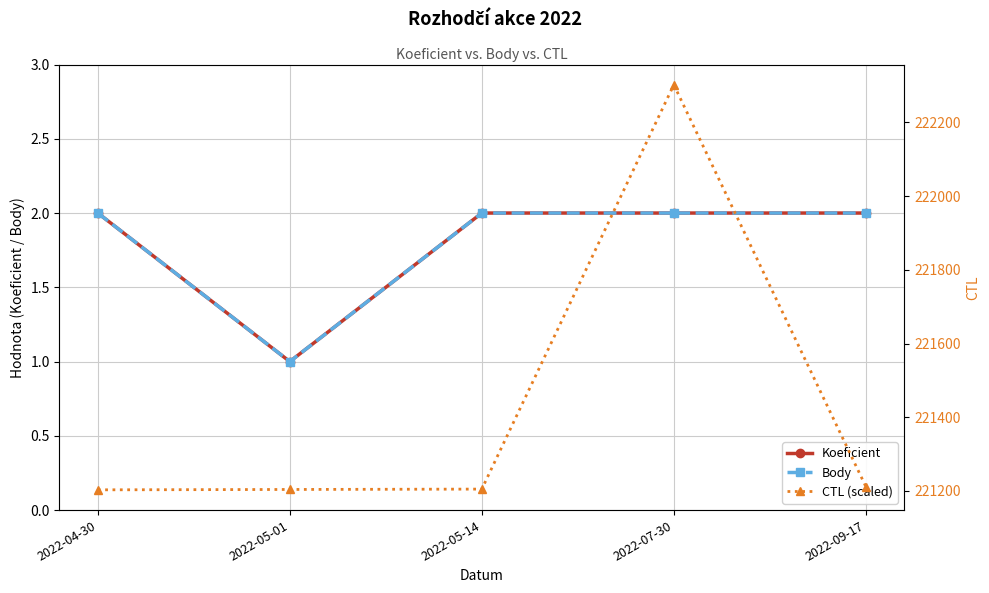

At which category is the sum across all series the highest?

2022-07-30